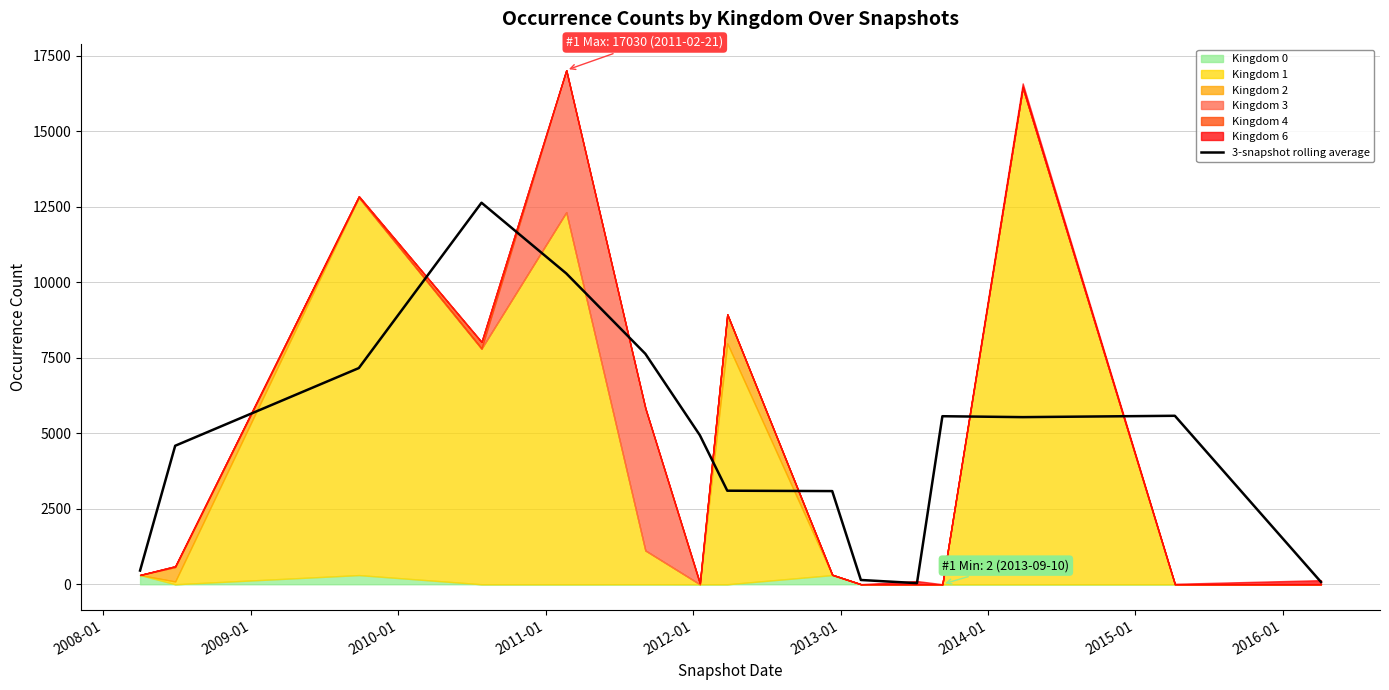

True or false: the data shows 16553.3 at 2010-01.

False